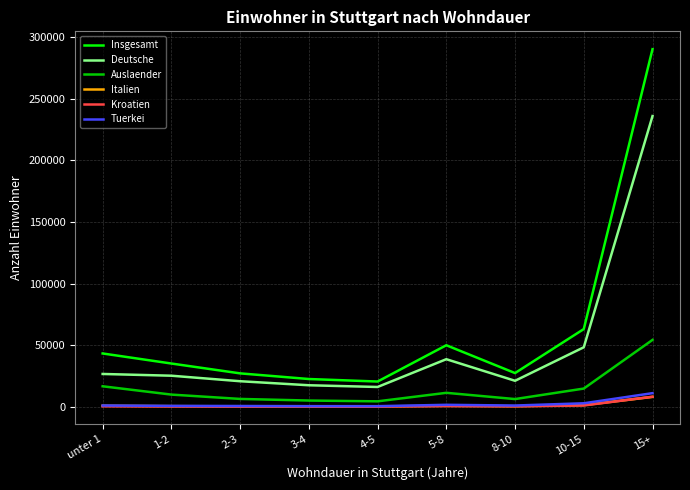

True or false: Deutsche has a value of 325665 at 15+.

False